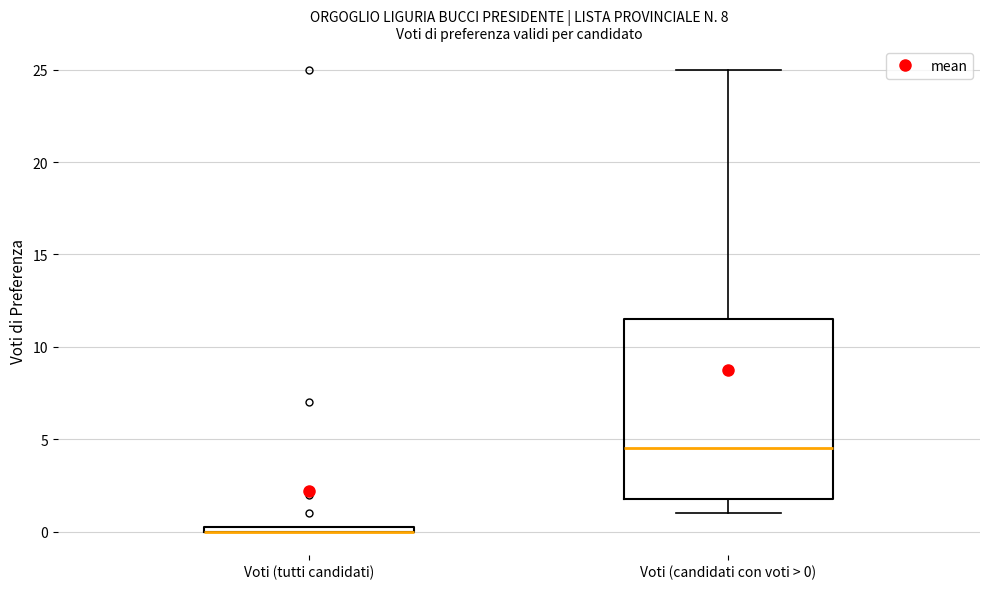

Where is the lower edge of the box for Voti (tutti candidati) on the y-axis? The values are not printed on the chart, so give them approximately, as read against the axis.

0.0